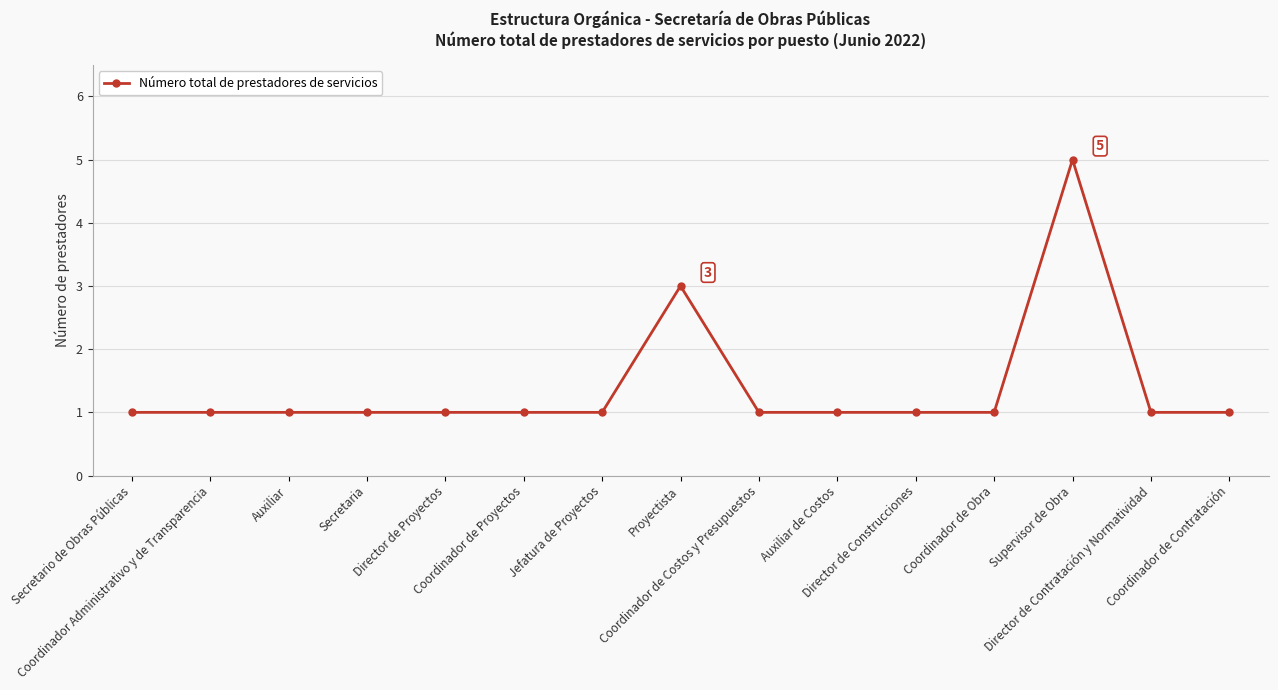

Where is the data nearest to the value 3?

Proyectista